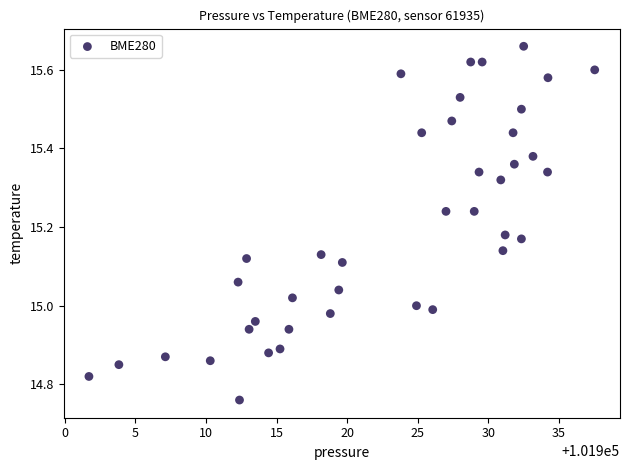

What is the range of X values (max minus min)?

35.8